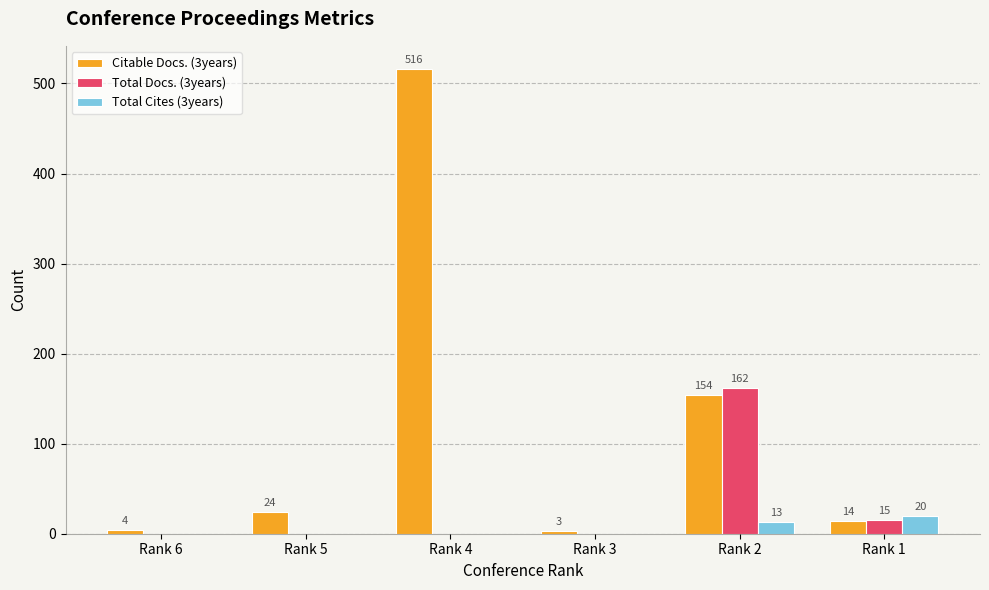

Is it true that Total Cites (3years) equals 0 at Rank 4?

True